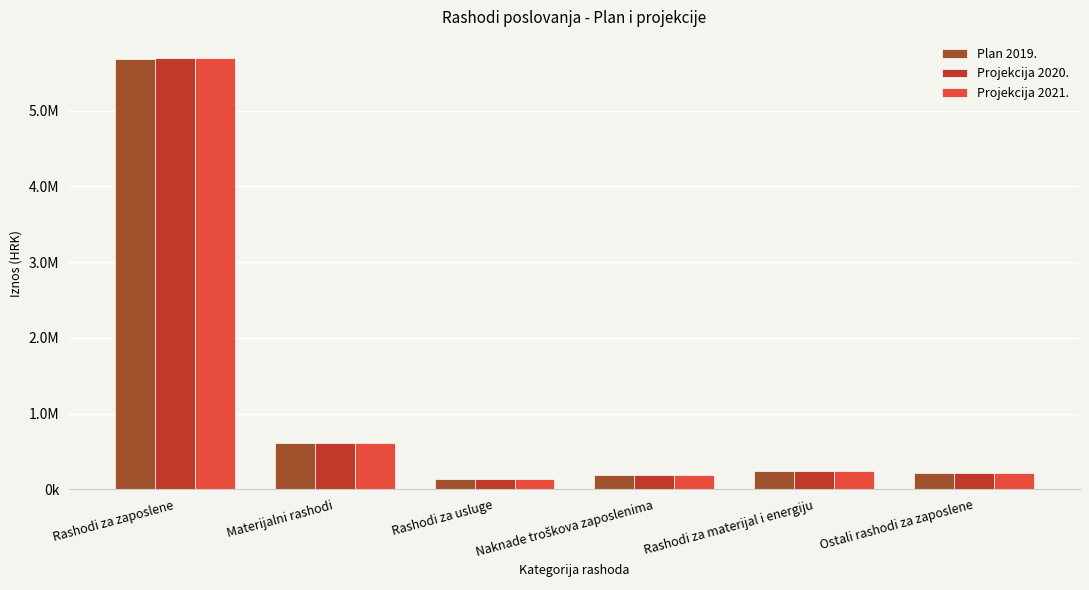

What are all the series names shown in the legend?

Plan 2019., Projekcija 2020., Projekcija 2021.